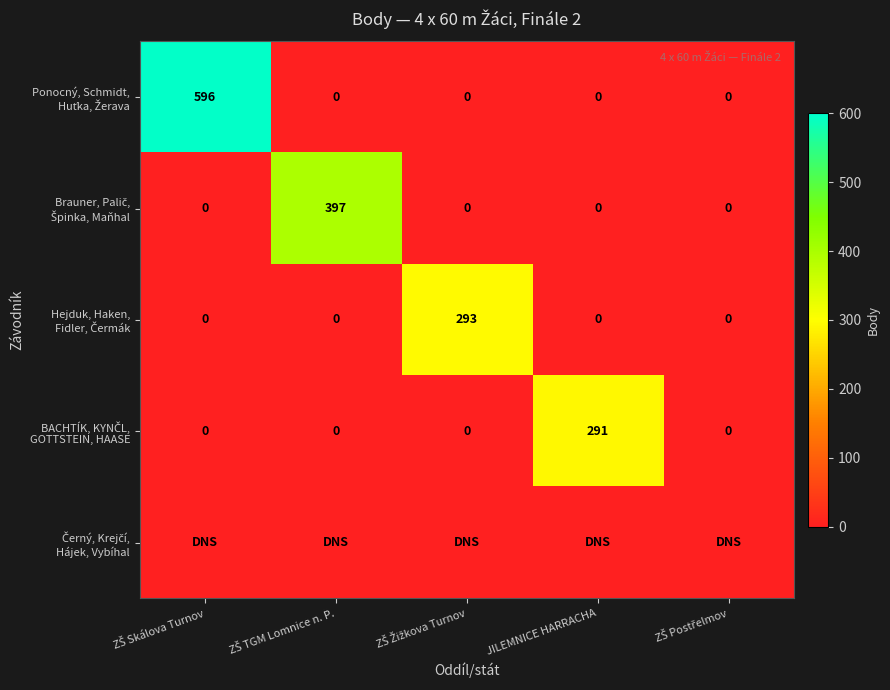

The Černý, Krejčí, Hájek, Vybíhal series shows 0 at ZŠ TGM Lomnice n. P.. True or false?

True